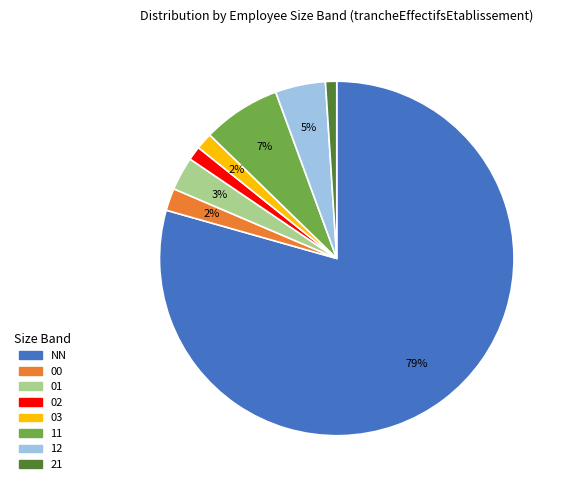

Count the number of slices in the pie.

8